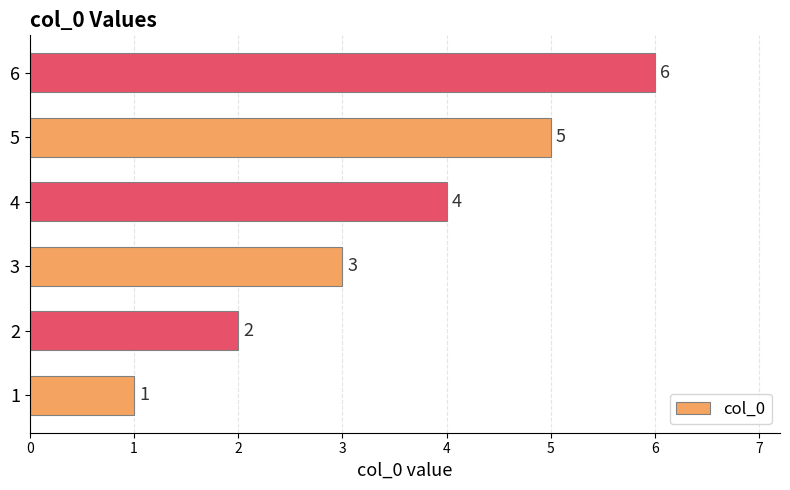

The value at 5 is 5. True or false?

True